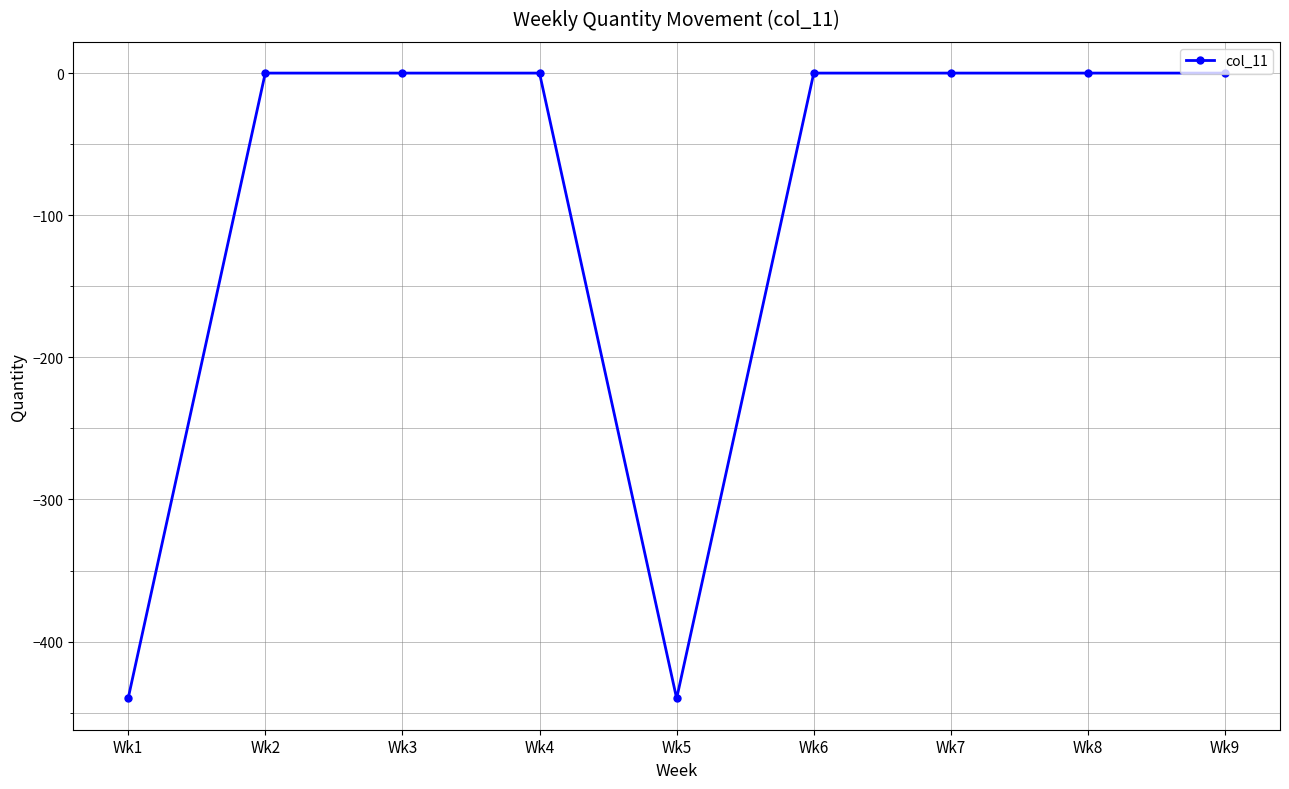

What is the value of the 1st point from the left?

-440